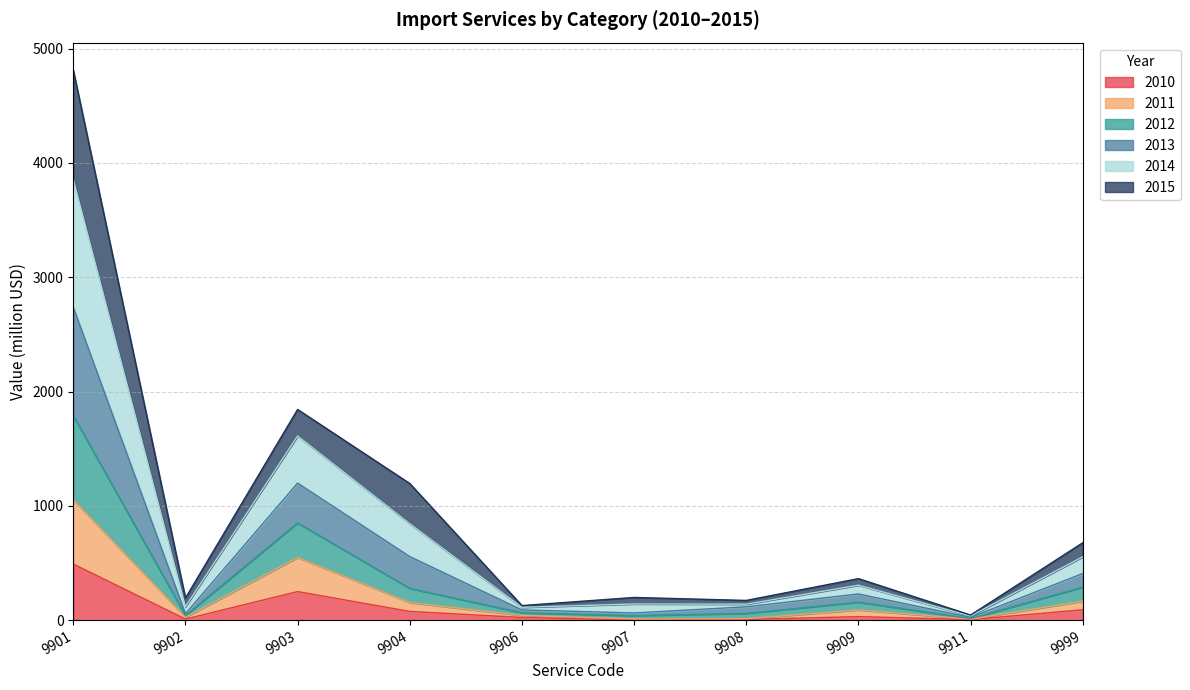

Is it true that 2013 equals 247.0 at 9908?

False